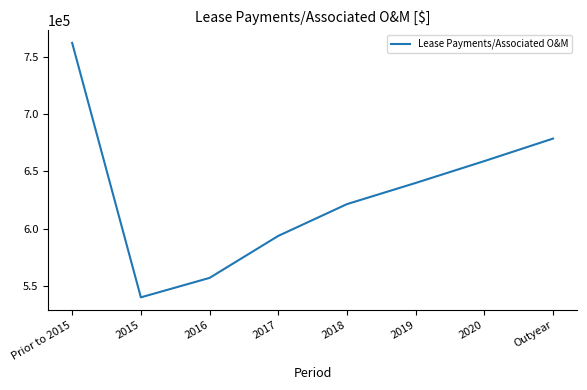

True or false: the data shows 910820.7 at 2016.

False